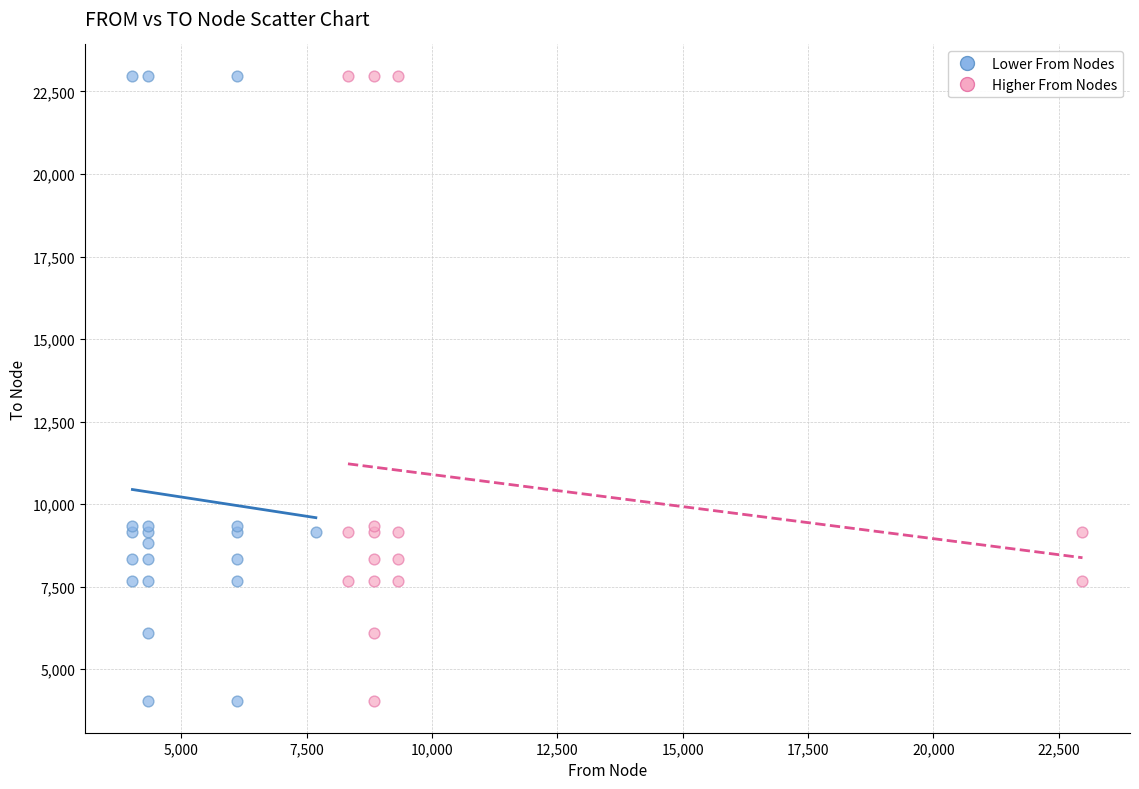

What are all the series names shown in the legend?

Lower From Nodes, Higher From Nodes